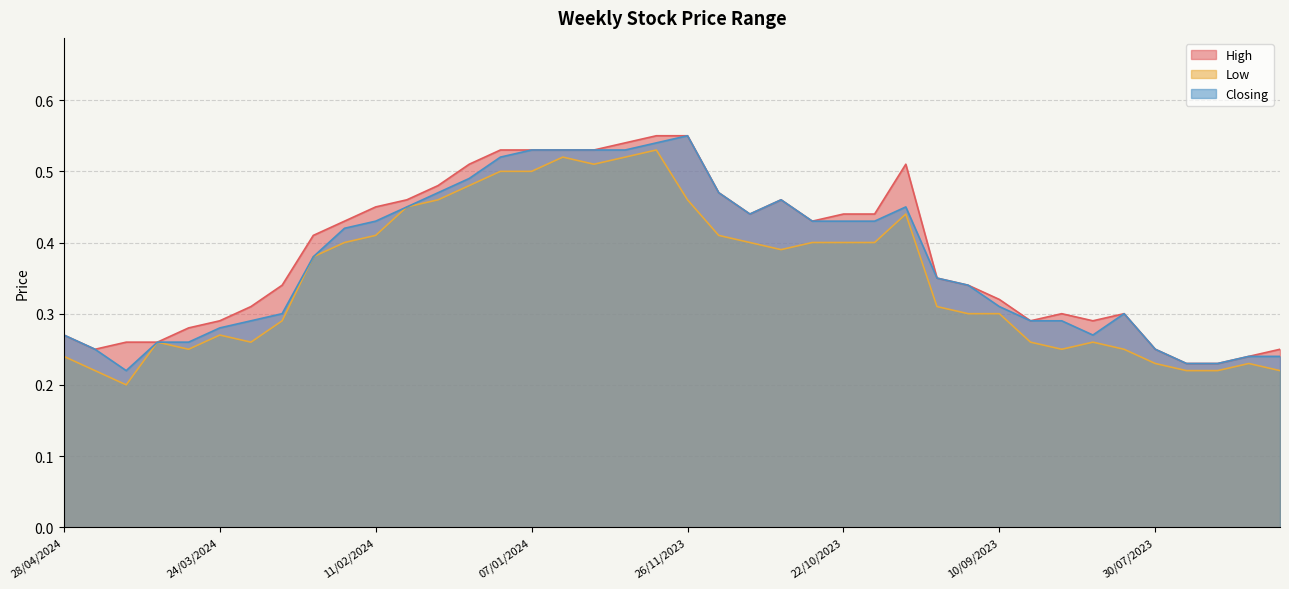

Which category has the highest value in the Low series?

10/12/2023